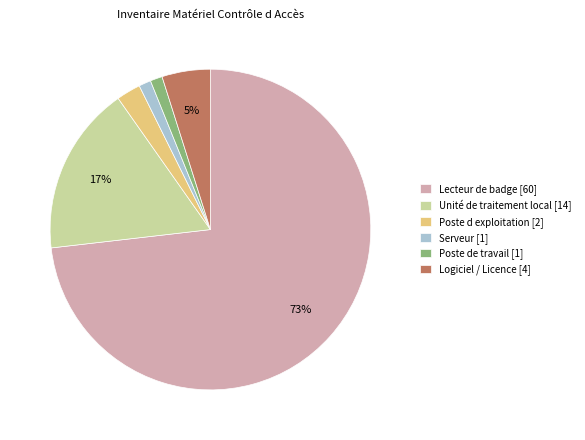

What is the largest slice in the pie chart?

Lecteur de badge [60]